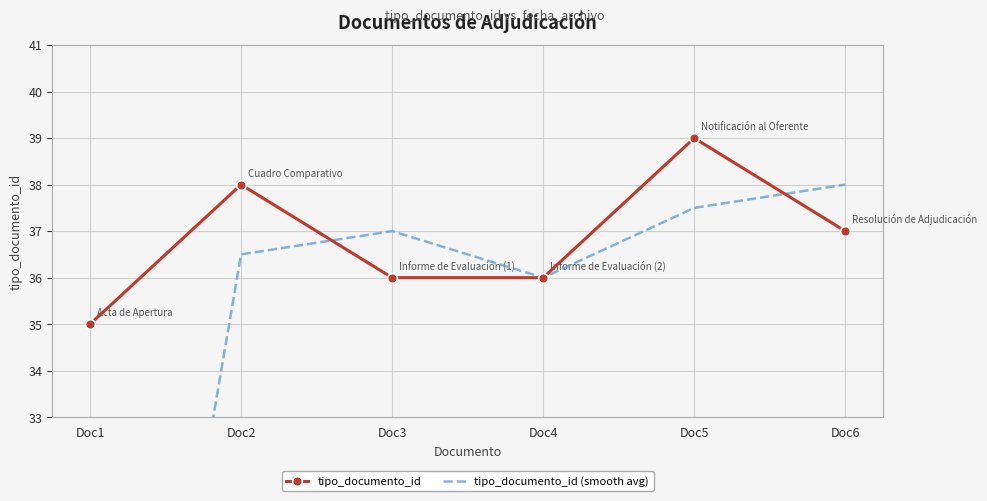

The value of tipo_documento_id (smooth avg) at Doc4 is 36.0. True or false?

True